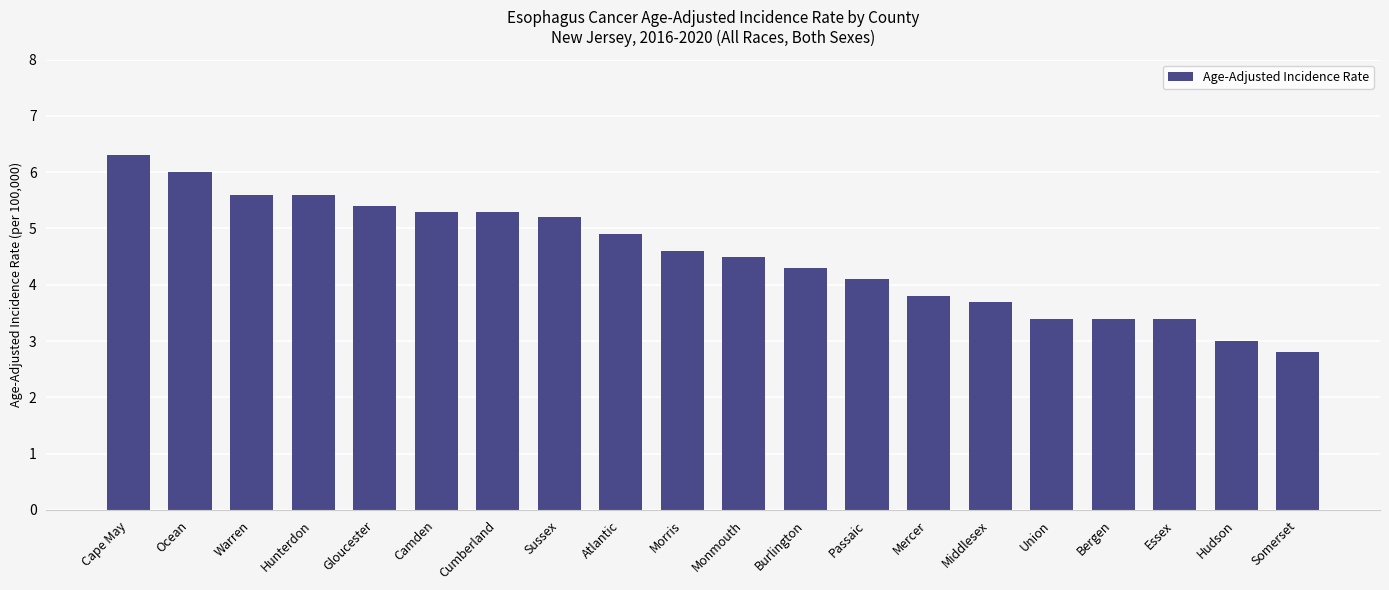

The chart shows a value of 6.6 at Monmouth. True or false?

False